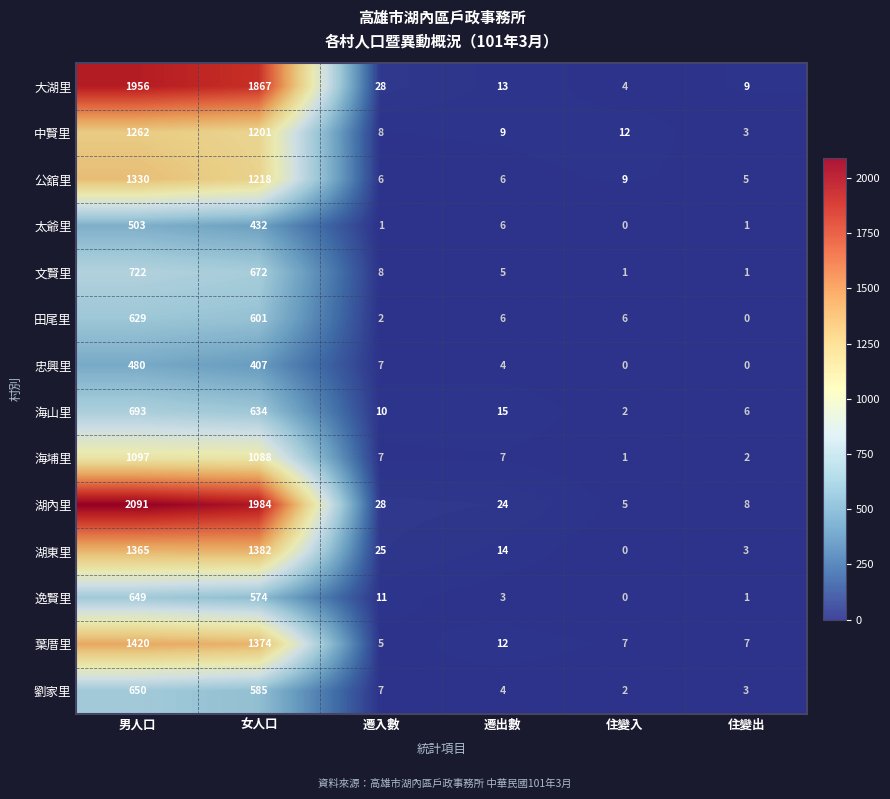

How many data points does each series have?

6